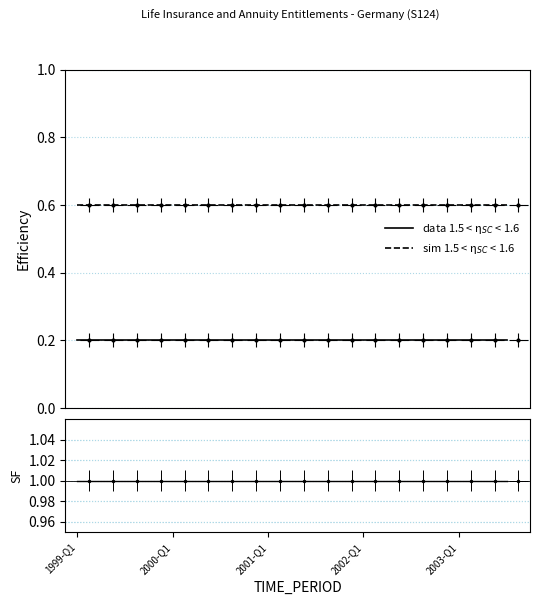

What is the value of the SF point at the 9th from the left?

1.0